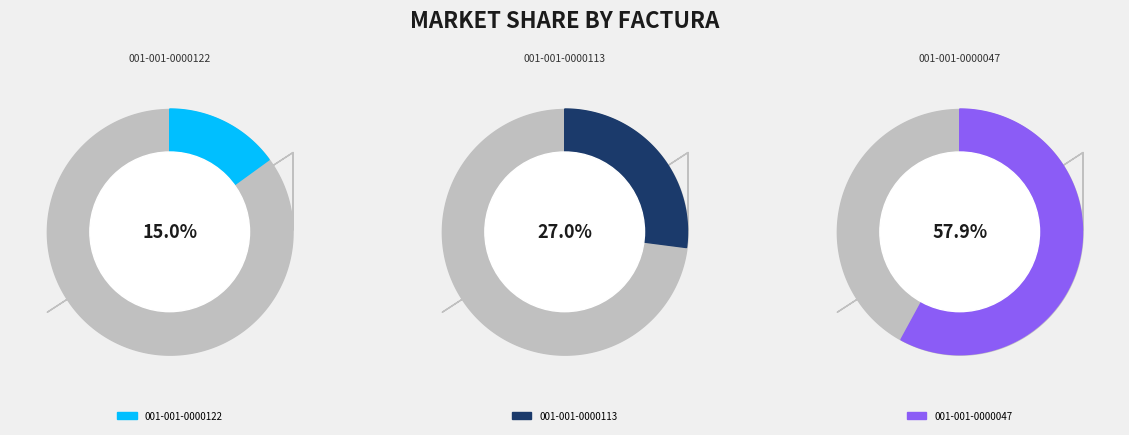

What percentage is the 001-001-0000047 slice, to the nearest percent?

58%